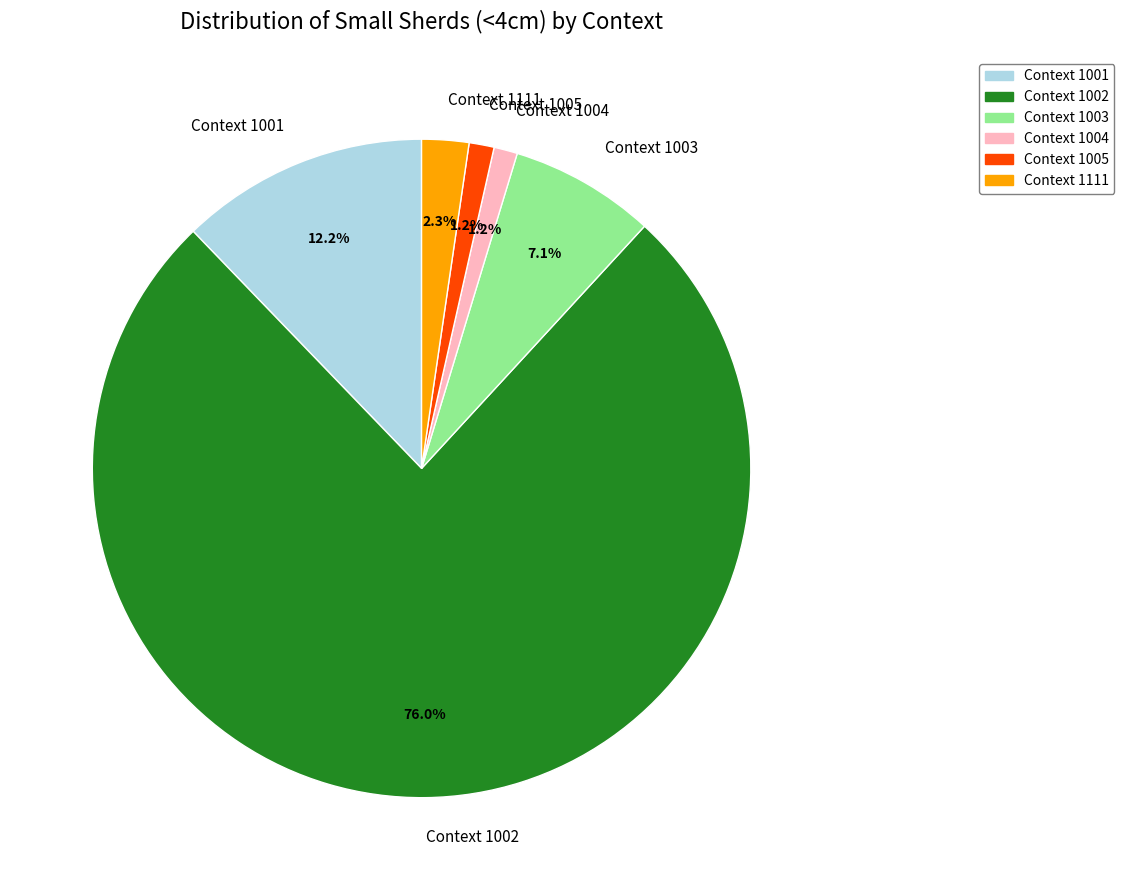

What is the majority slice?

Context 1002